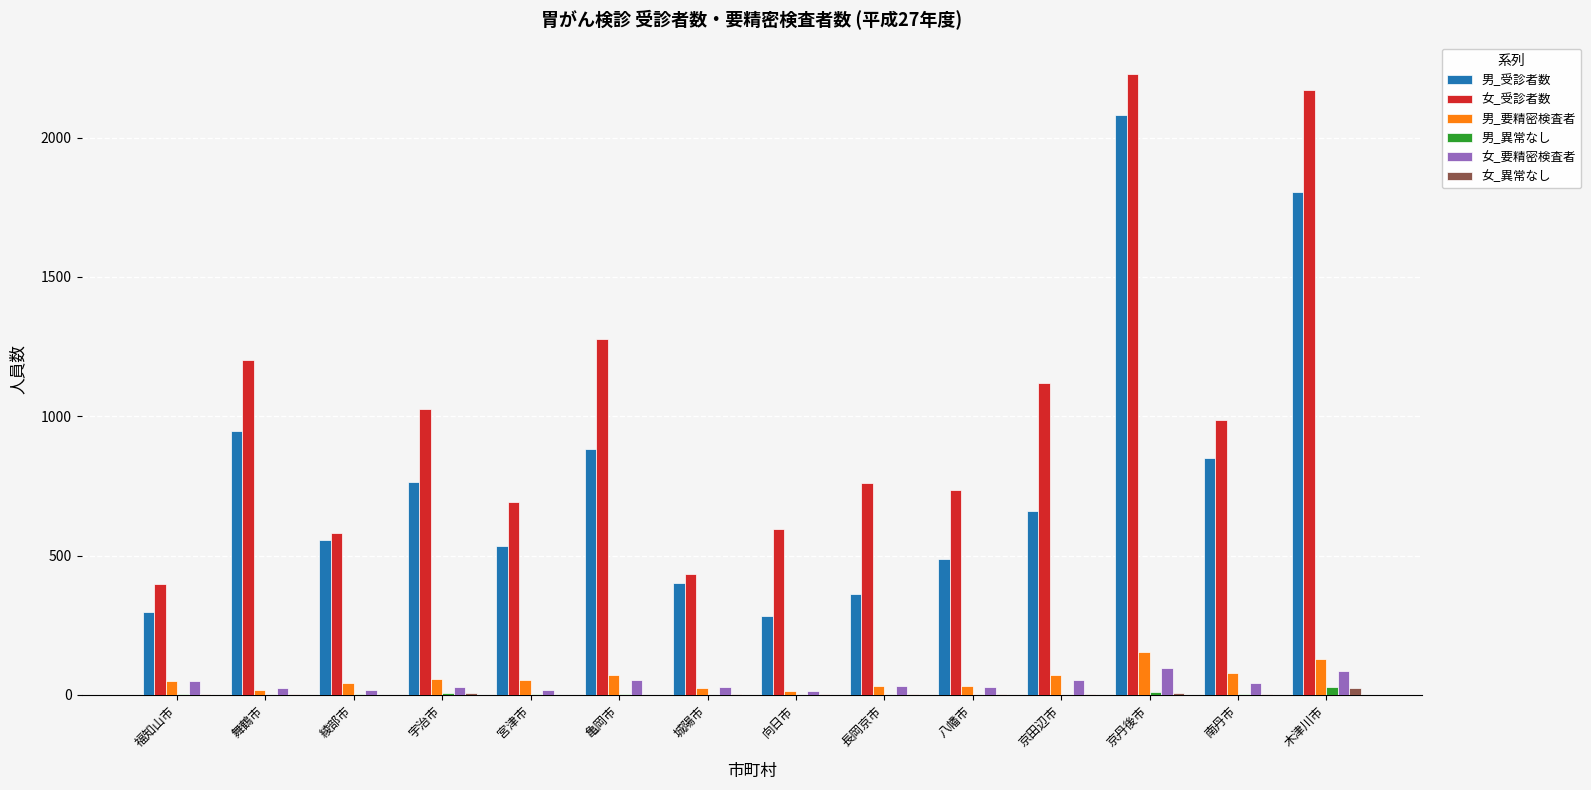

What is the greatest value displayed?

2229